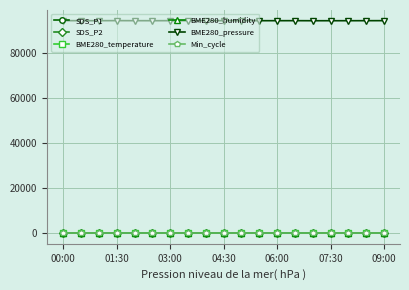

Is this an area chart (filled region under the line)?

No